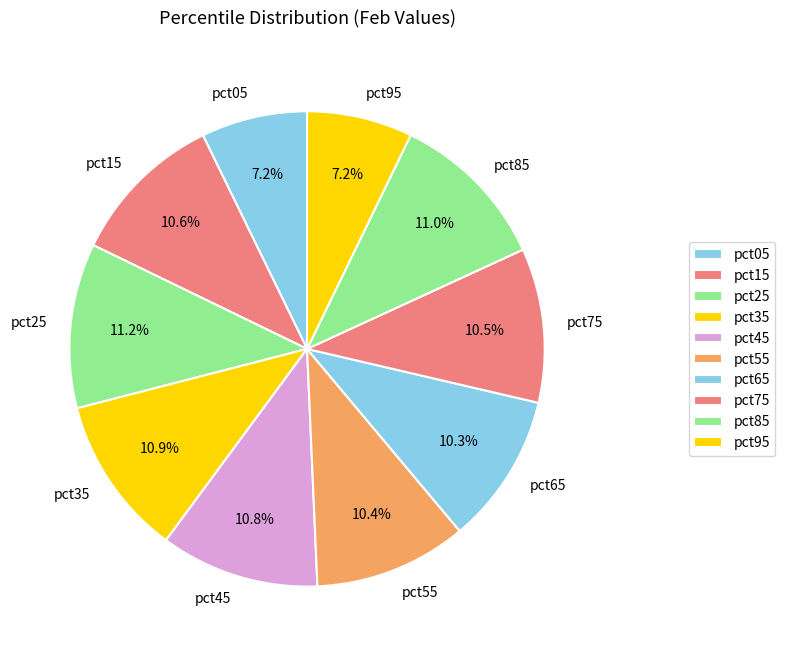

What is the total percentage of pct65 and pct25?

21.5%